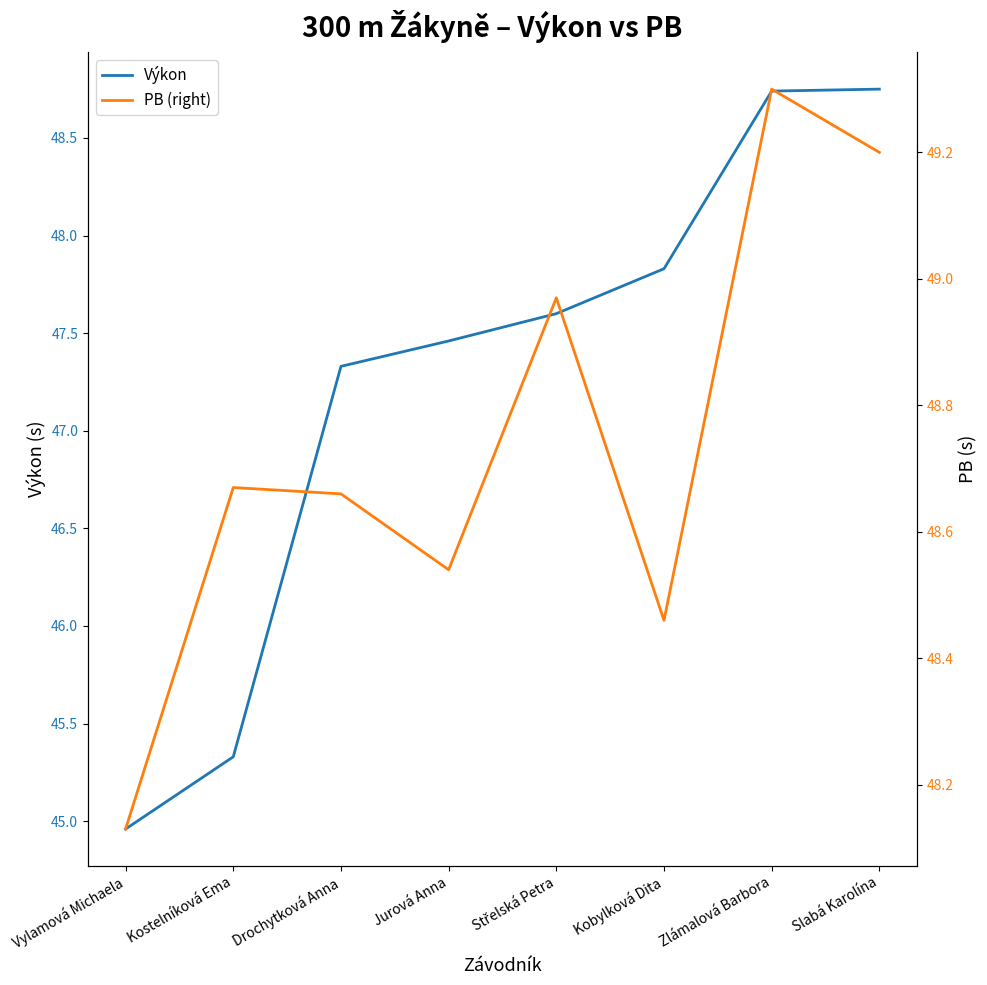

What is the sum of all PB (right) values?

389.9